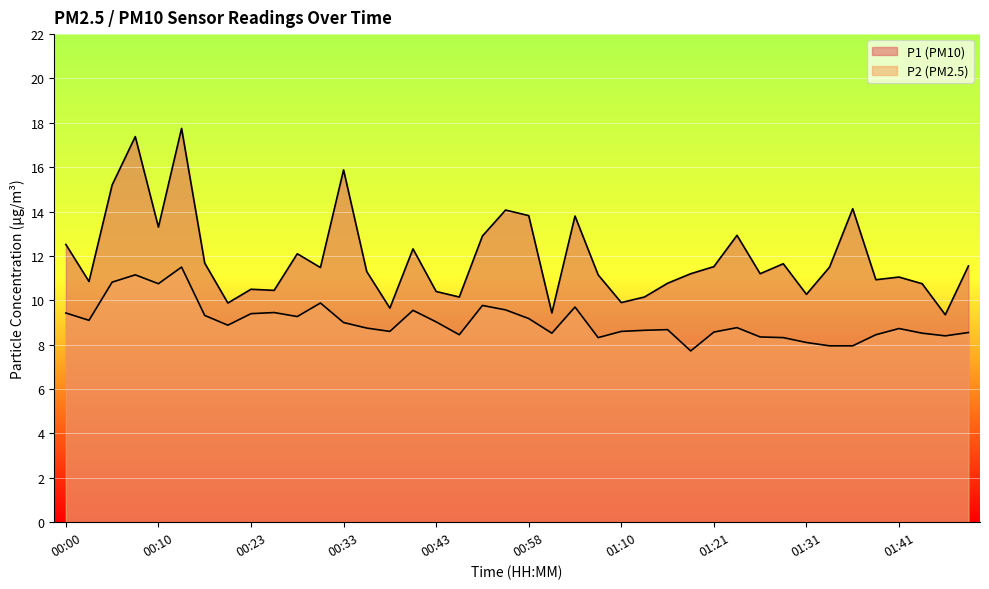

Is it true that P2 equals 14.1 at 01:41?

False